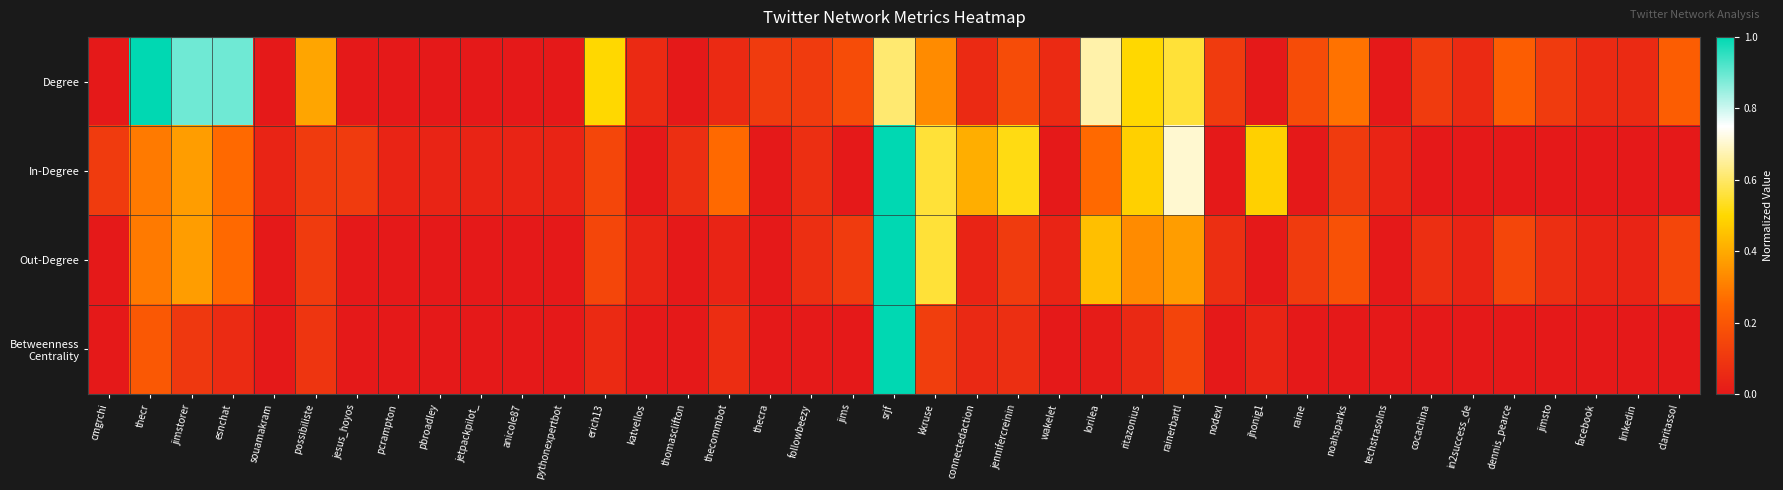

At how many categories does at least one series exceed 0?

39